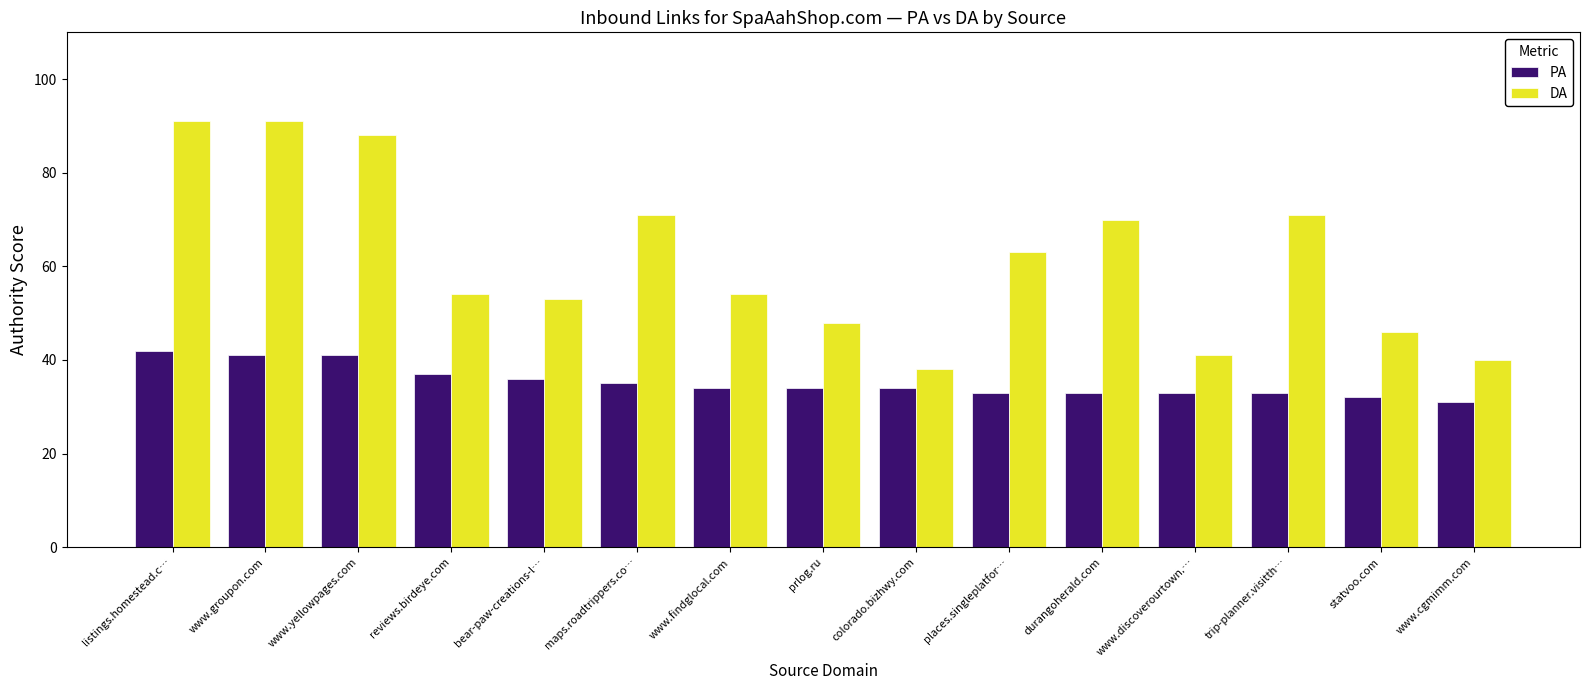

What is the label of the 6th bar from the left?

maps.roadtrippers.co…